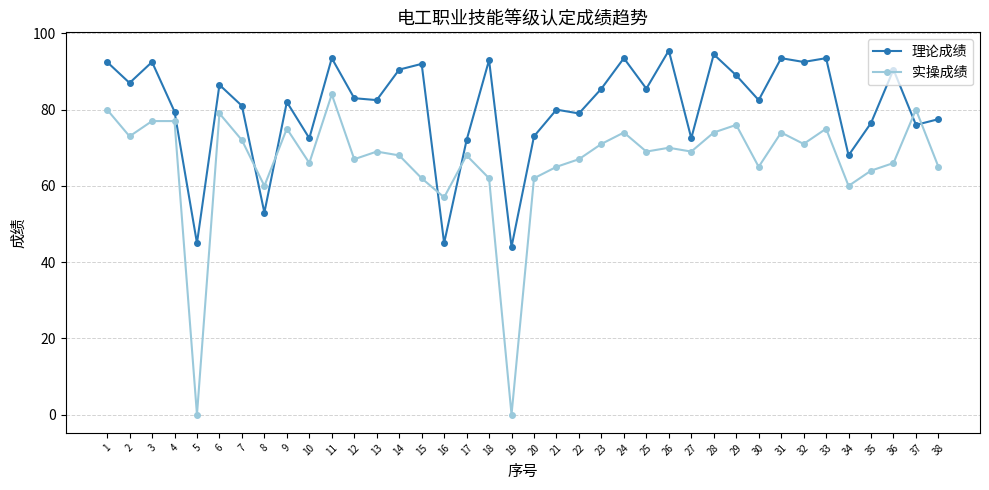

Rank the series by their average value, from lowest to highest.

实操成绩, 理论成绩